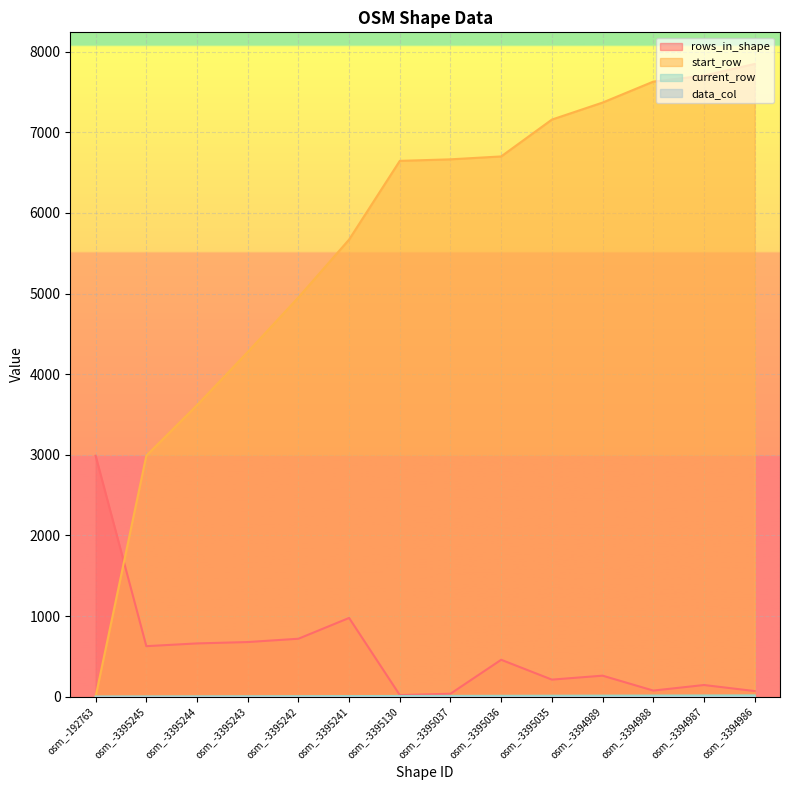

What is the average value of the start_row series?

5659